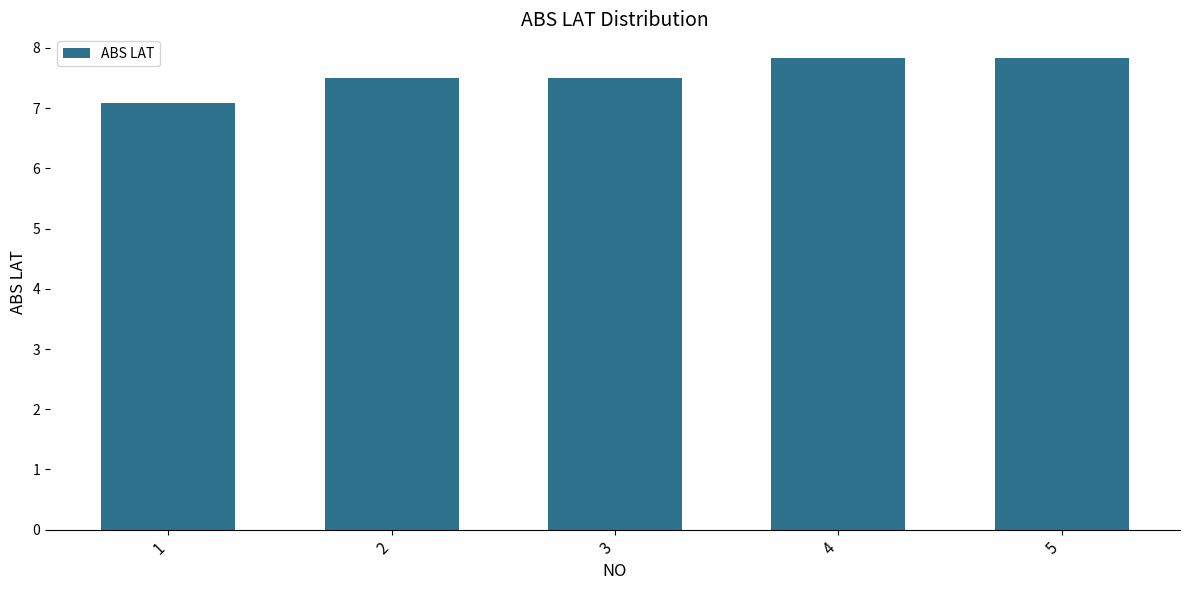

What is the greatest value displayed?

7.8